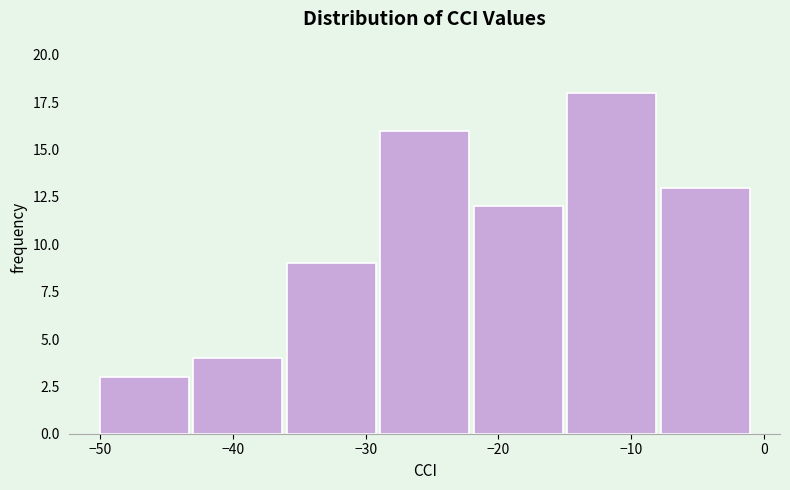

Reading left to right, transcribe this chart: for each bar, give the range it covers on the x-axis and its height. Neither the bar edges nor the heights are printed on the chart, so give them approximately, as read against the axes.

-50 to -43: 3
-43 to -36: 4
-36 to -29: 9
-29 to -22: 16
-22 to -15: 12
-15 to -8: 18
-8 to -1: 13